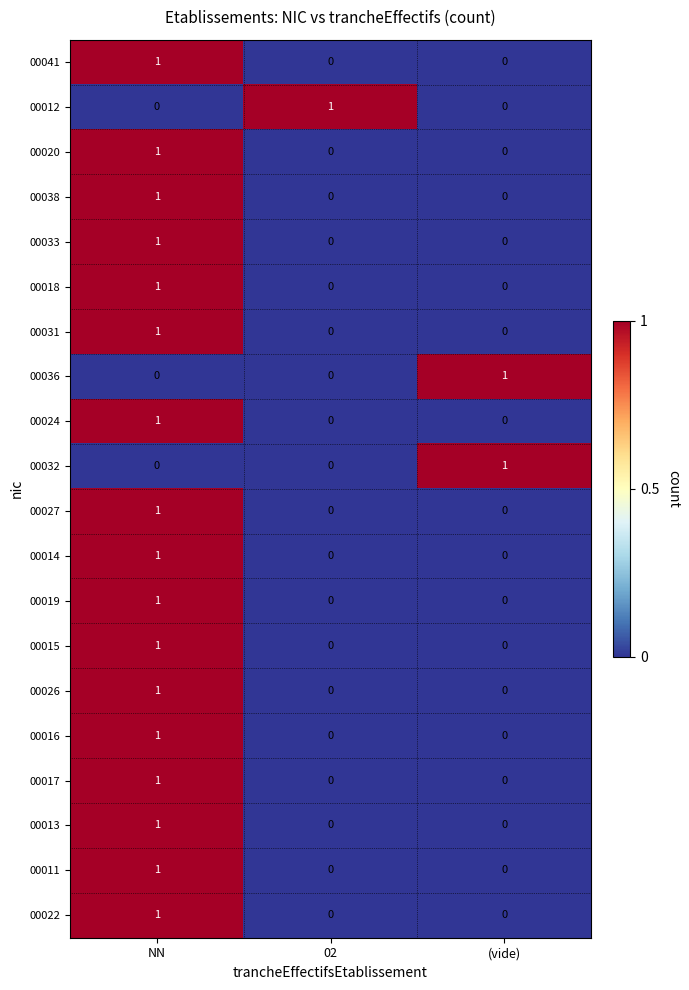

At how many categories does at least one series exceed 0?

3